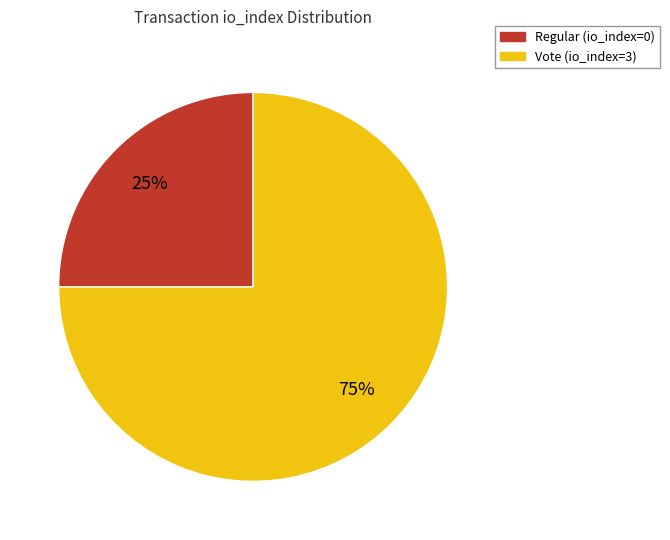

True or false: Regular (io_index=0) accounts for 10% of the total.

False